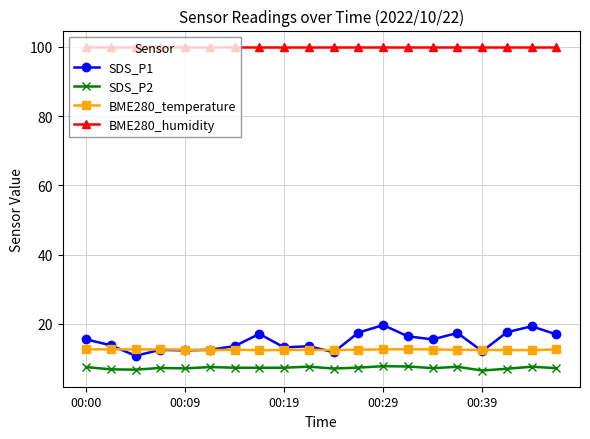

What is the value of the SDS_P1 point at the 4th from the left?

12.5